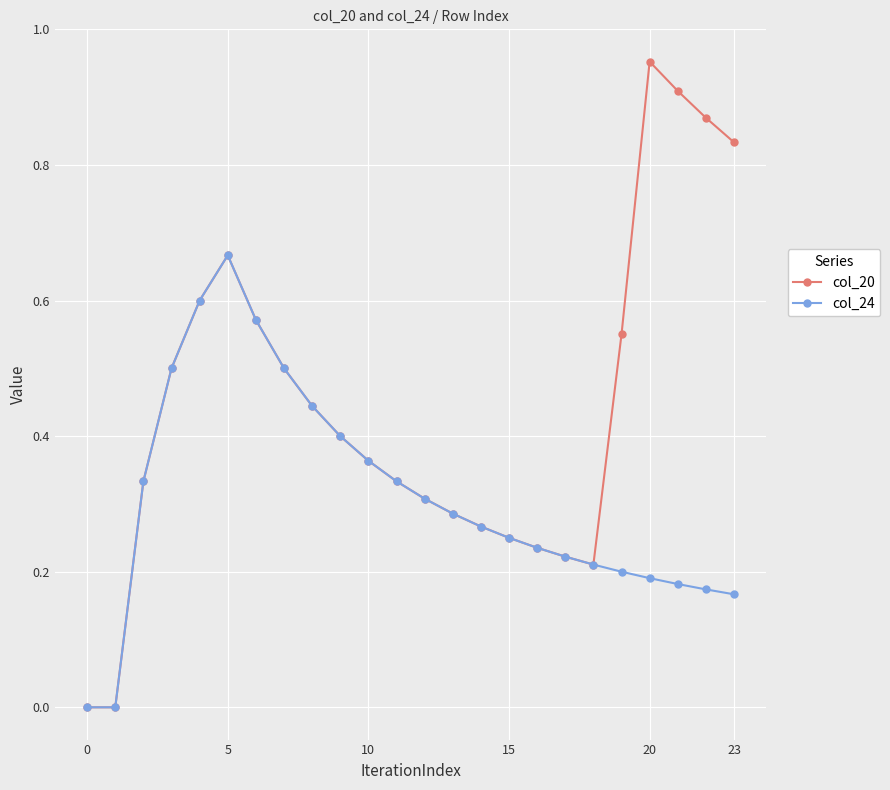

Does the chart display data point markers on the line(s)?

Yes